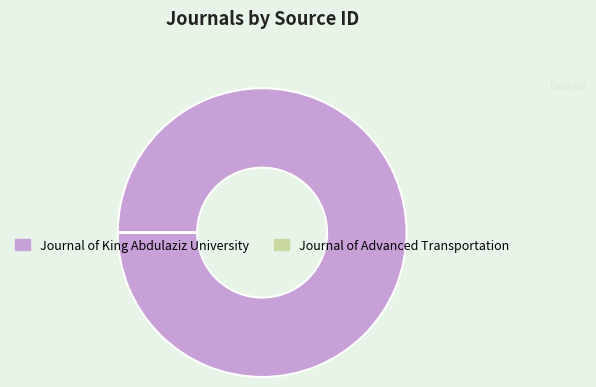

What is the majority slice?

Journal of King Abdulaziz University